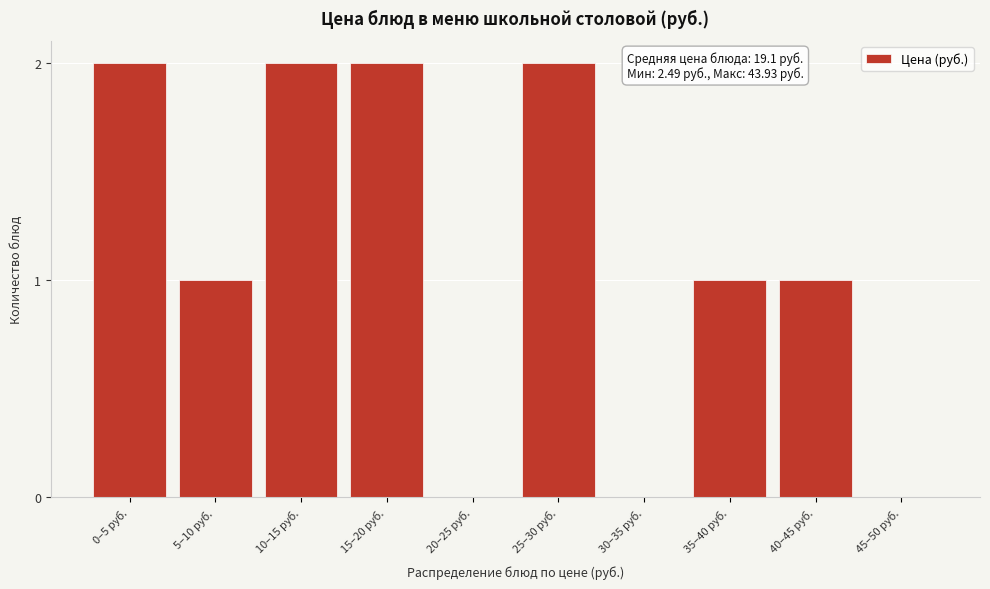

Reading left to right, transcribe all the data shown in this chart.

0–5 руб.=2	5–10 руб.=1	10–15 руб.=2	15–20 руб.=2	20–25 руб.=0	25–30 руб.=2	30–35 руб.=0	35–40 руб.=1	40–45 руб.=1	45–50 руб.=0